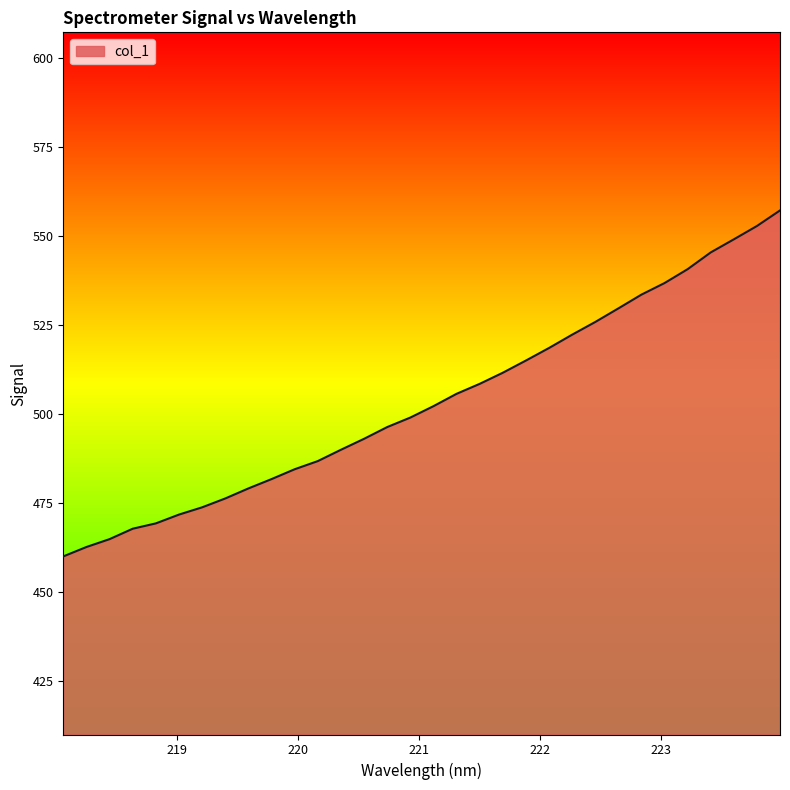

How many lines are shown in the chart?

1